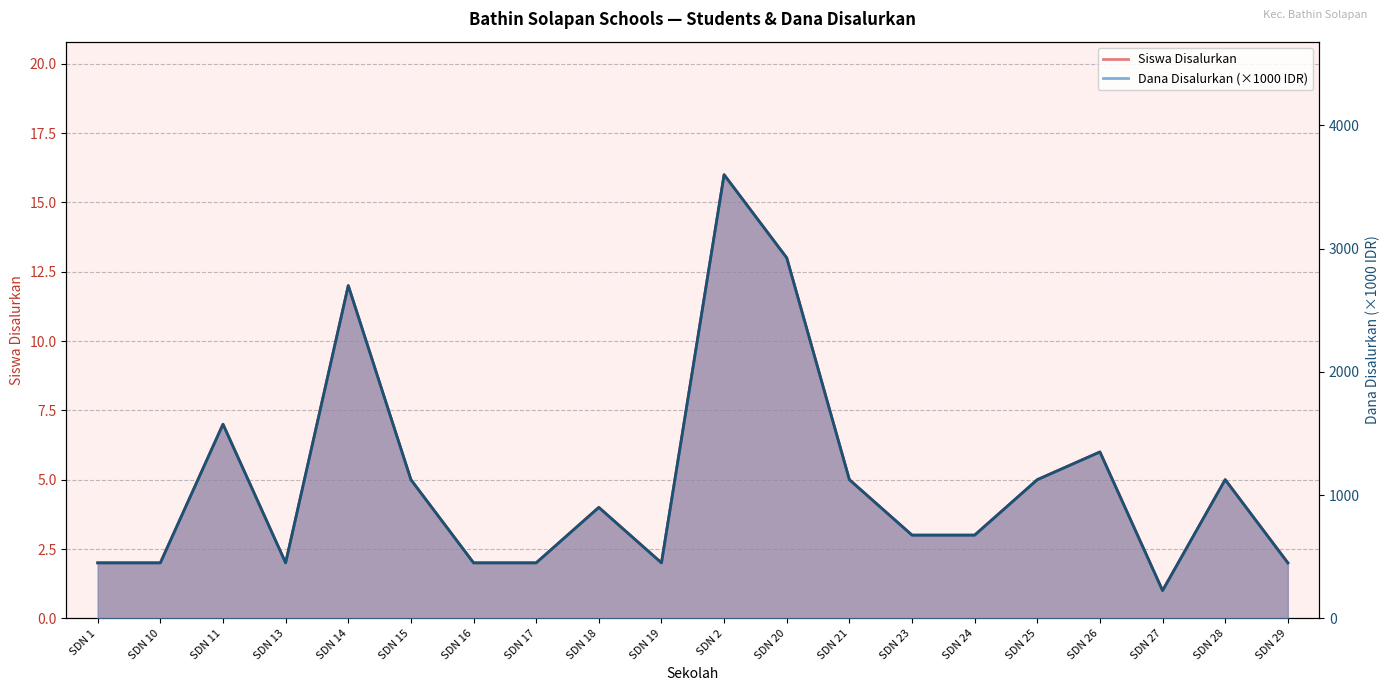

What position from the left is SDN 28?

19